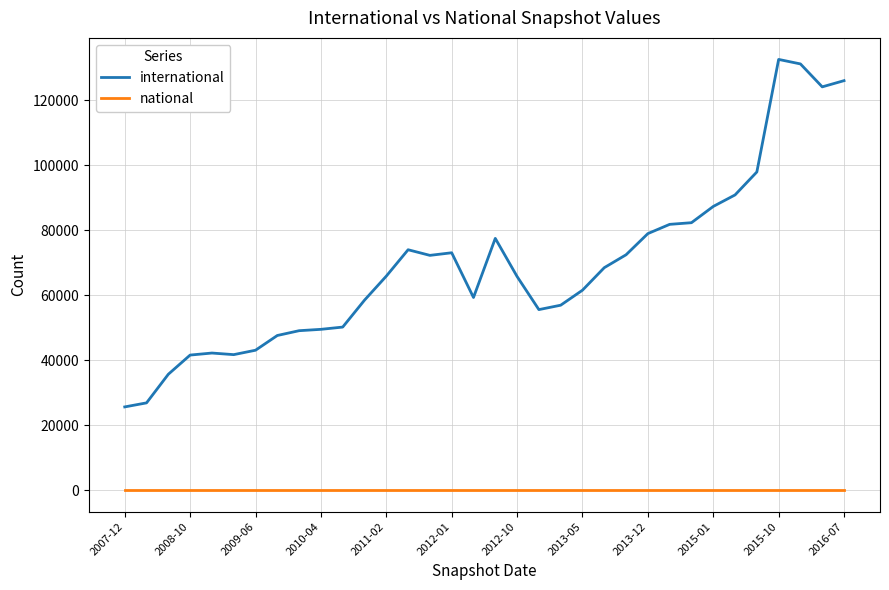

Which series has the largest total across all categories?

international